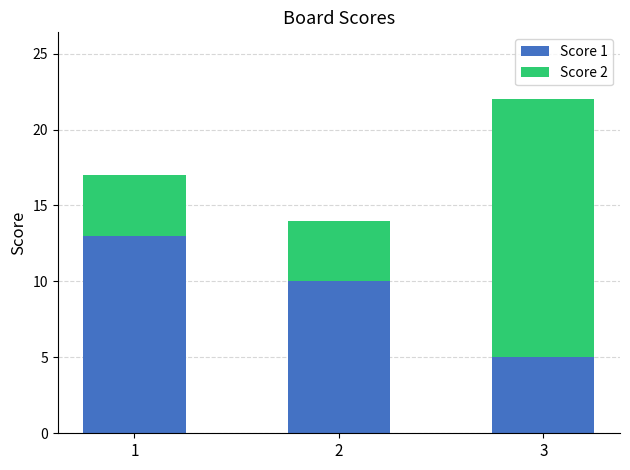

What is the difference between the Score 1 values at 2 and 3?

5